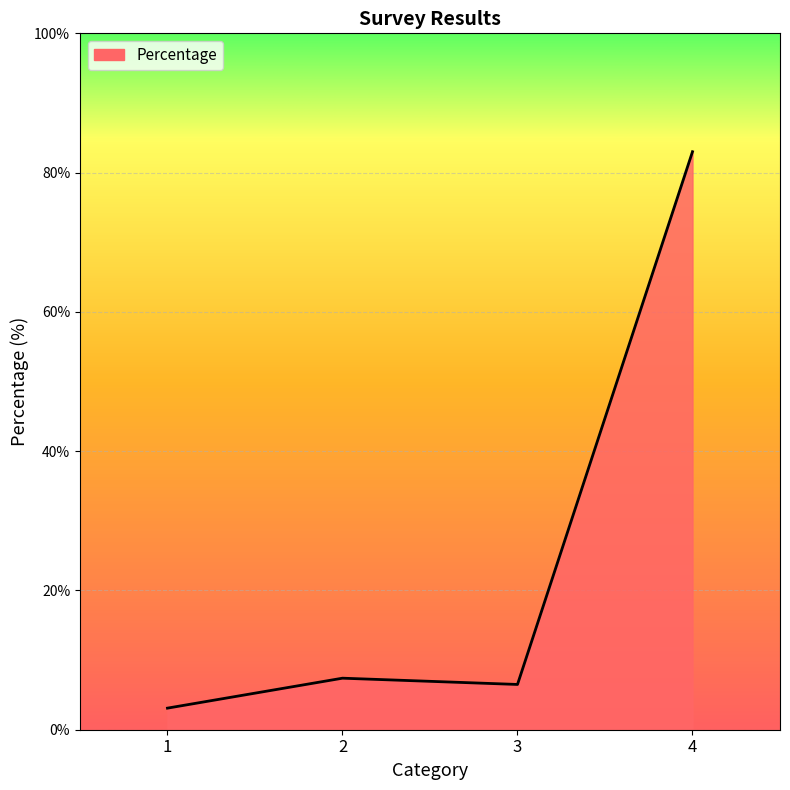

Reading right to left, list all the values displayed in this chart.

4=83.0	3=6.5	2=7.4	1=3.1